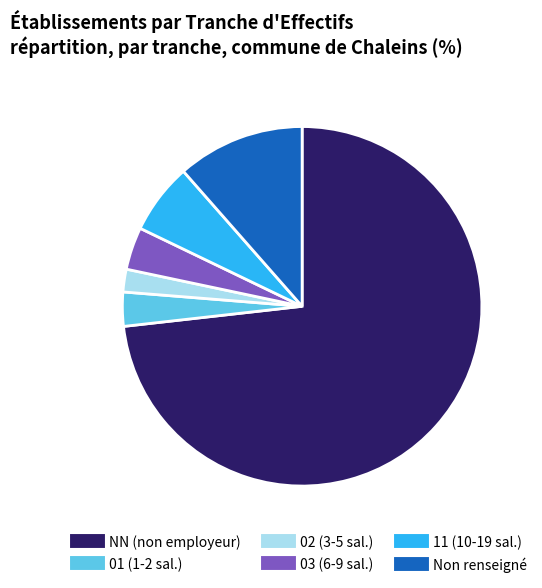

Is there any slice that represents more than half of the pie?

Yes